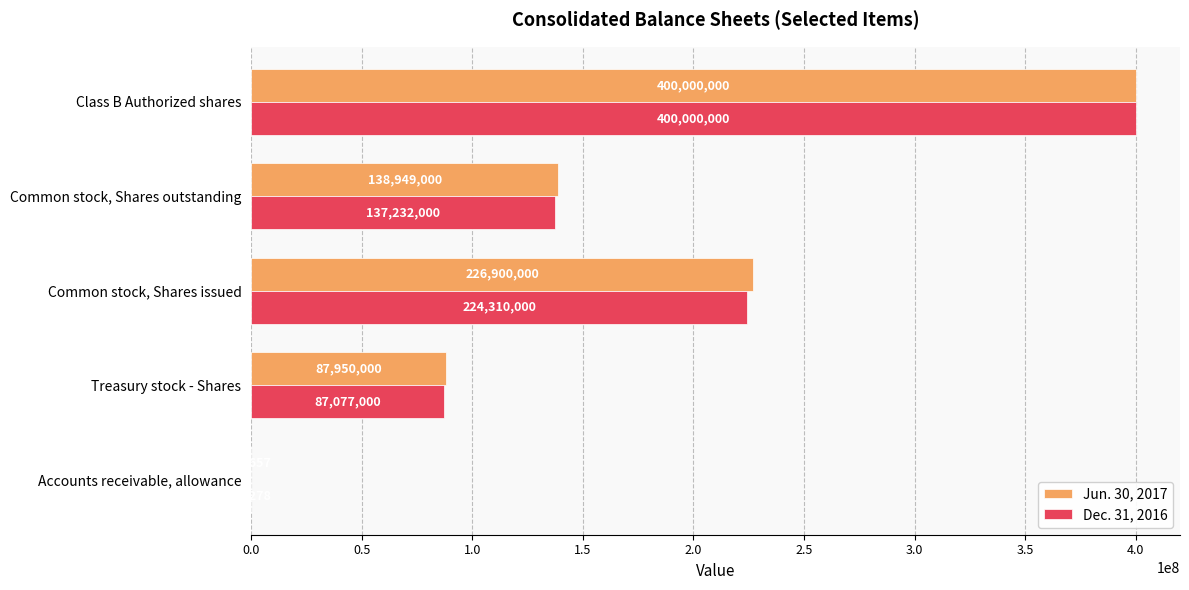

Which series changed the most between Accounts receivable, allowance and Common stock, Shares outstanding?

Jun. 30, 2017